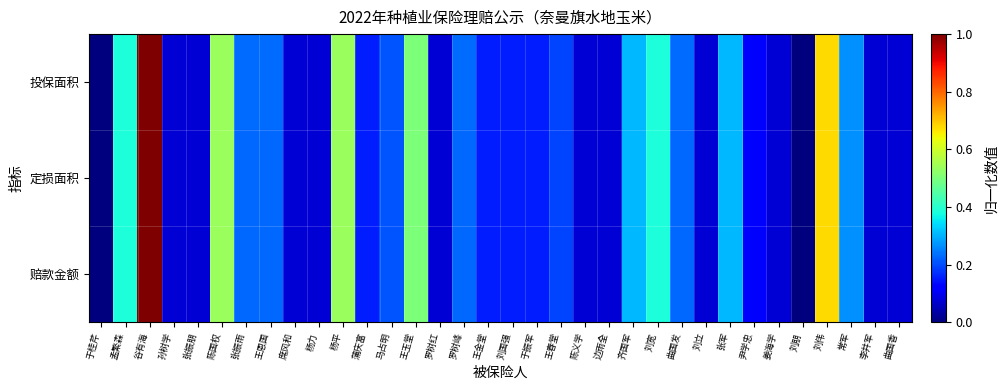

How many series are shown in this chart?

3